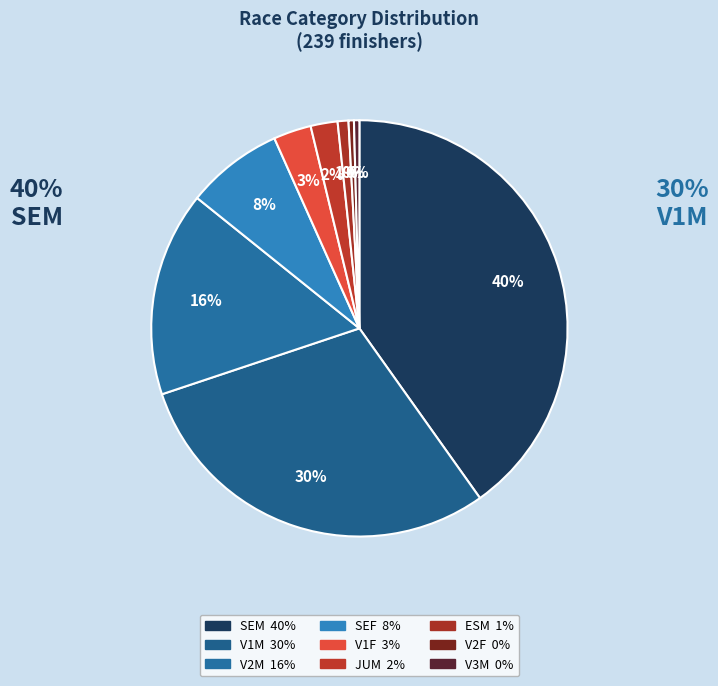

True or false: V2F accounts for 0% of the total.

True